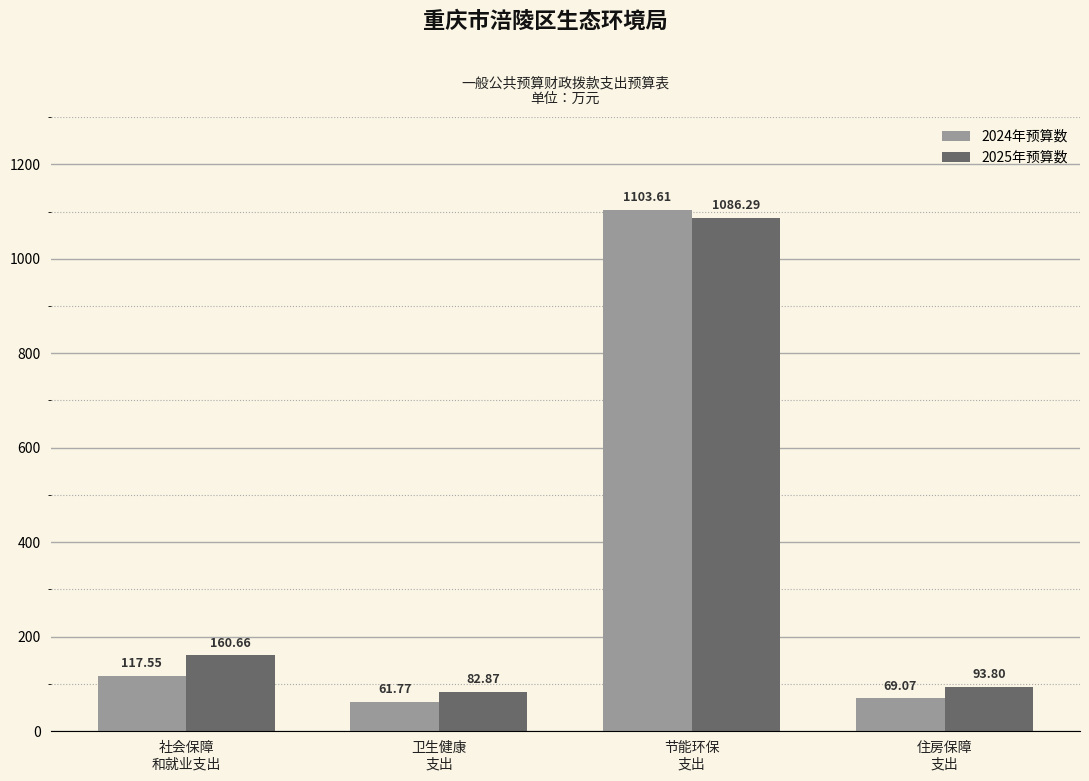

What is the minimum value for 2025年预算数?

82.9